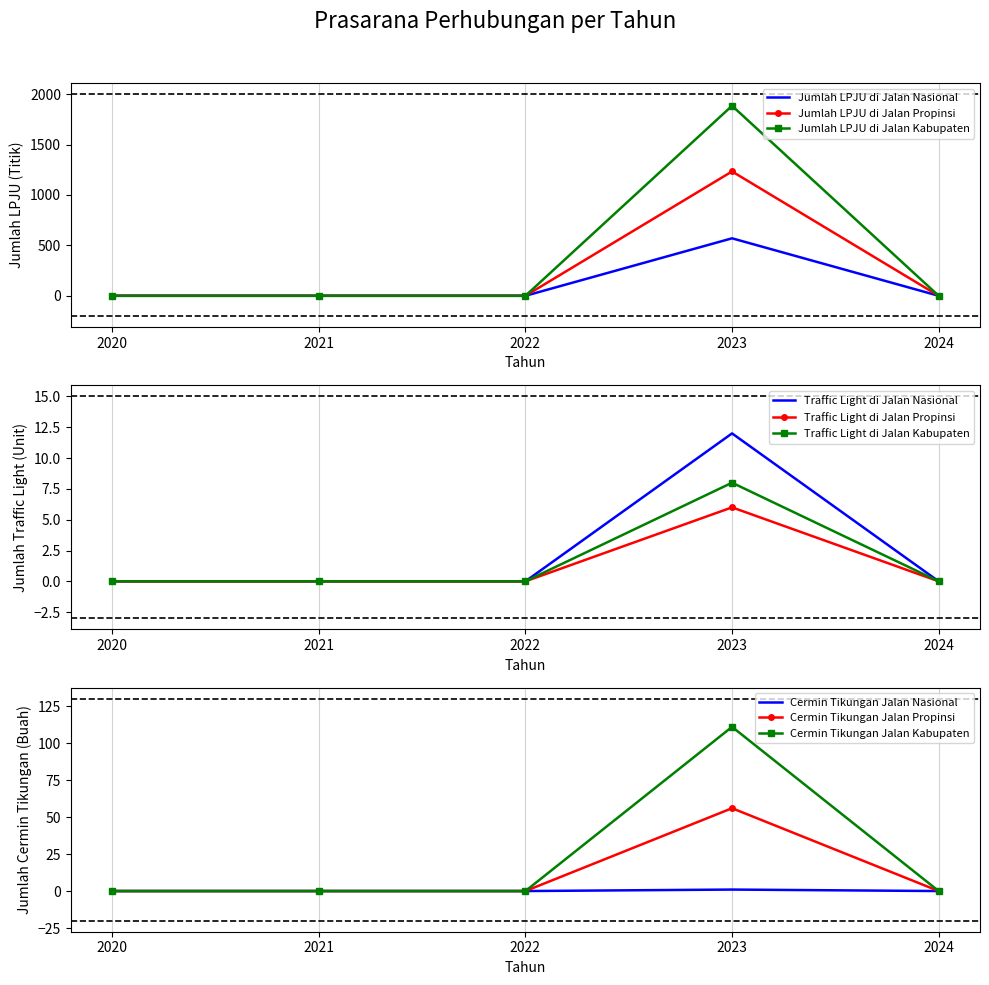

Which category has the highest value in the Jumlah LPJU di Jalan Nasional series?

2023